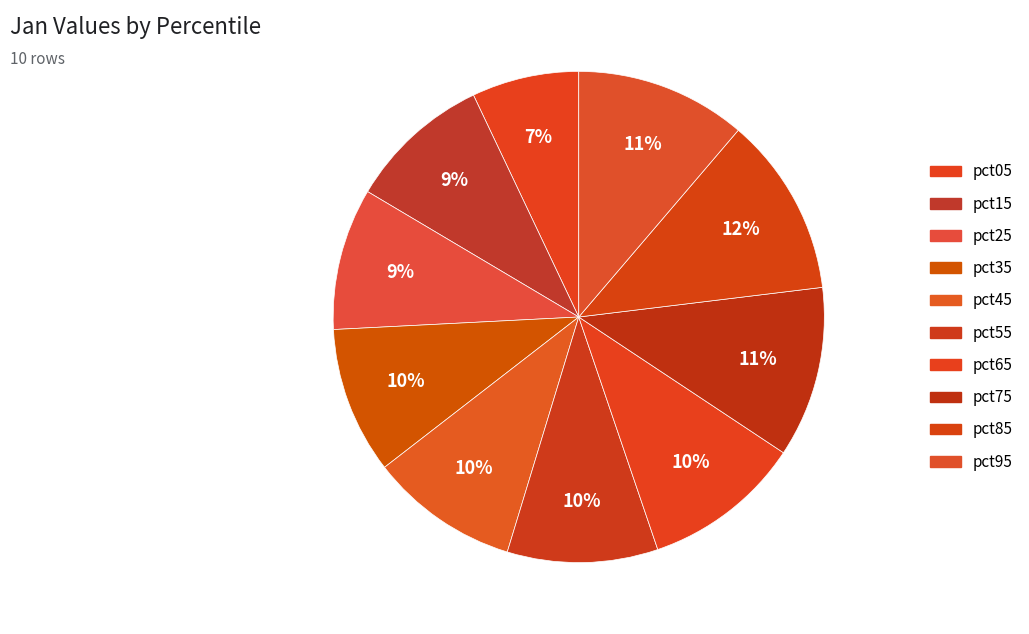

Which category has the biggest portion of the pie?

pct85